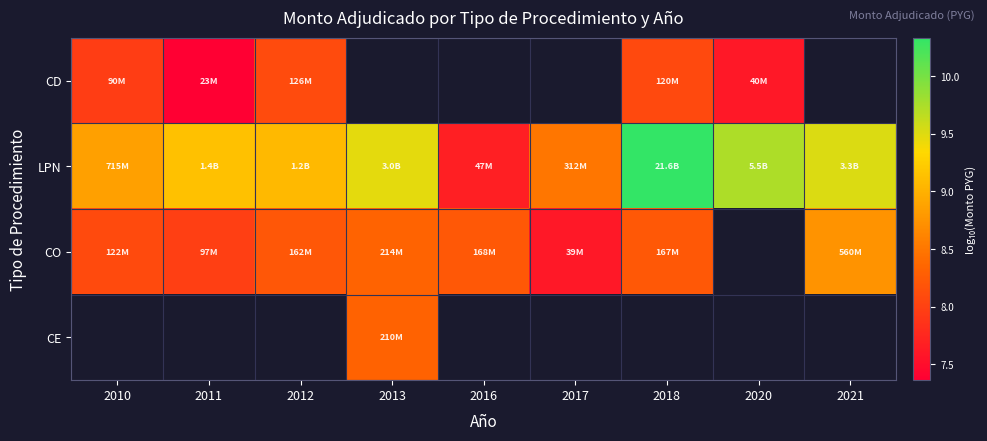

Which category has the highest value in the CD series?

2012